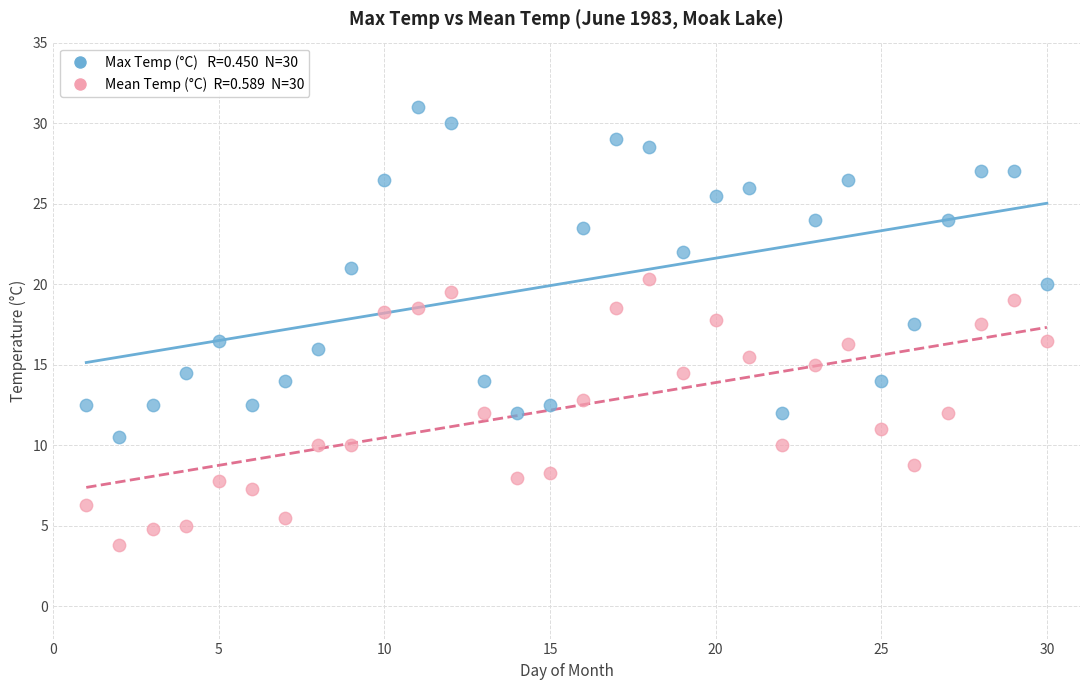

Across all data points, what is the range of Y values (max minus min)?

27.2